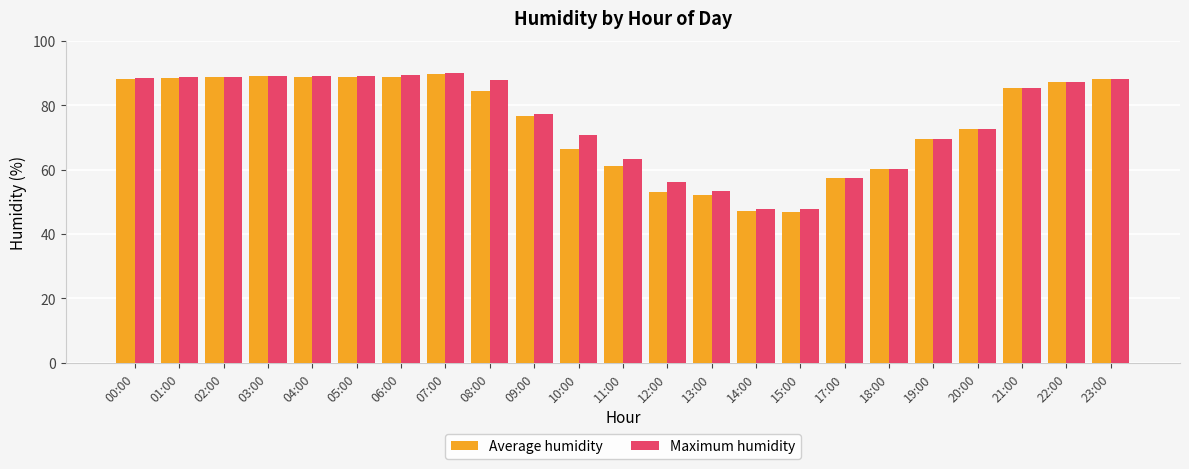

What is the minimum value shown in the chart?

46.9